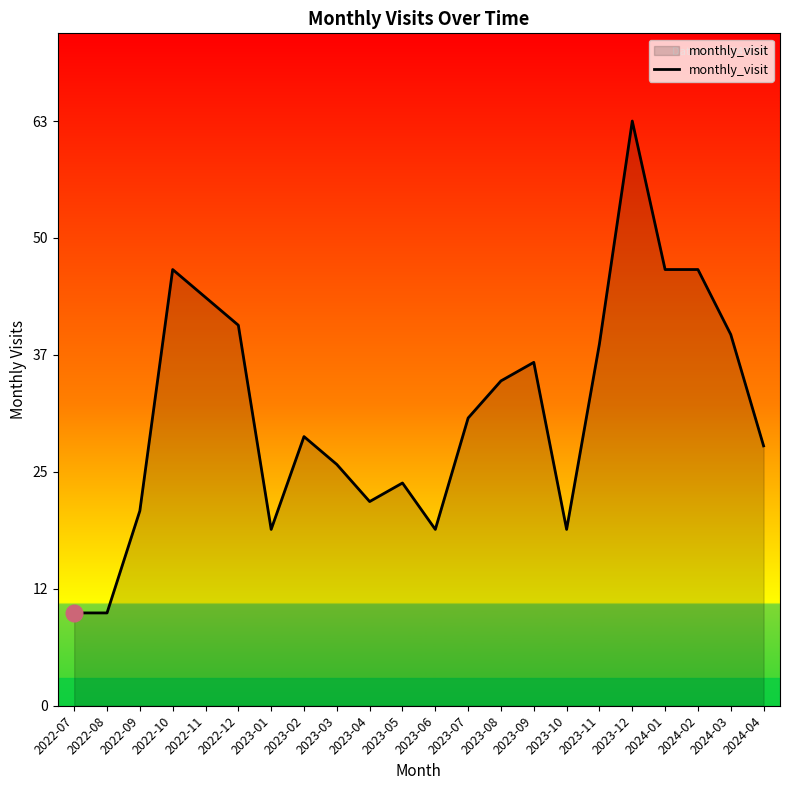

Is this an area chart (filled region under the line)?

Yes